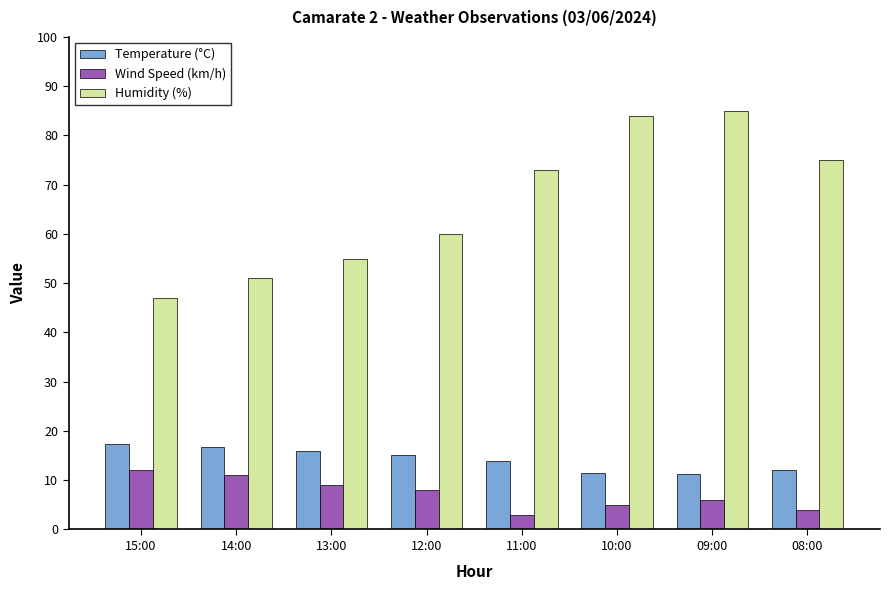

What is the value of the Wind Speed (km/h) bar at the 6th from the left?

5.0